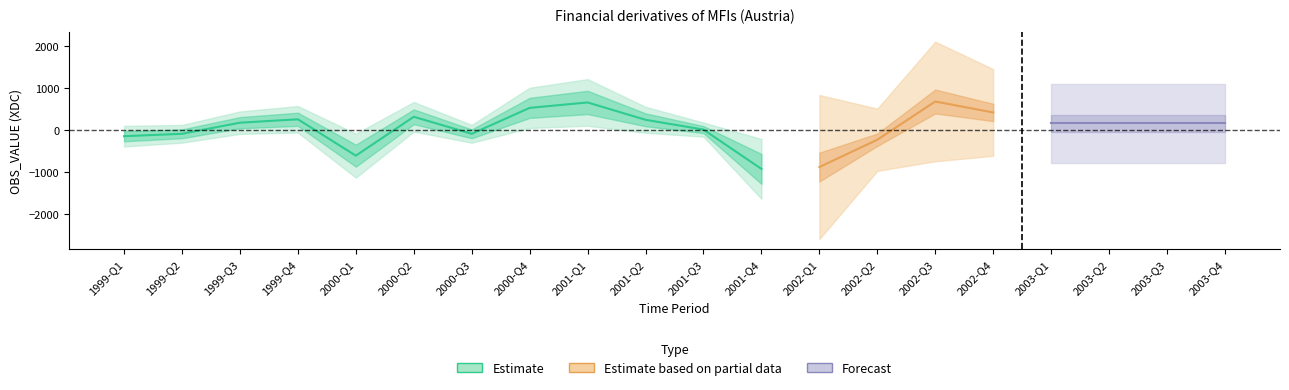

Where does the positive series first go above 130?

1999-Q3